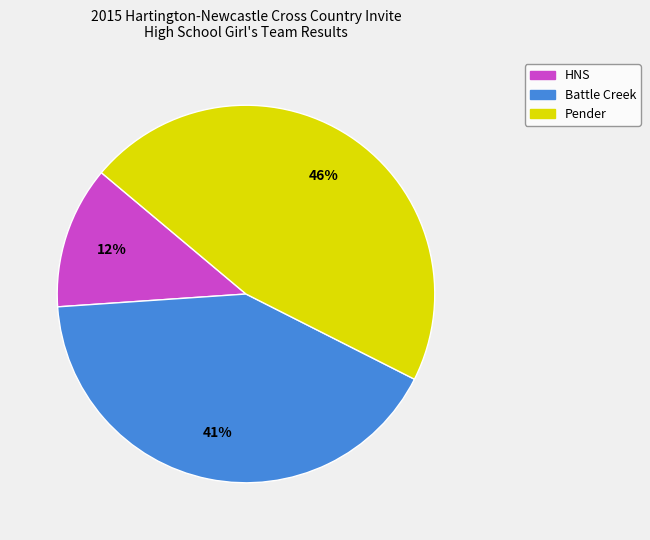

Is it true that Pender is 32% of the pie?

False